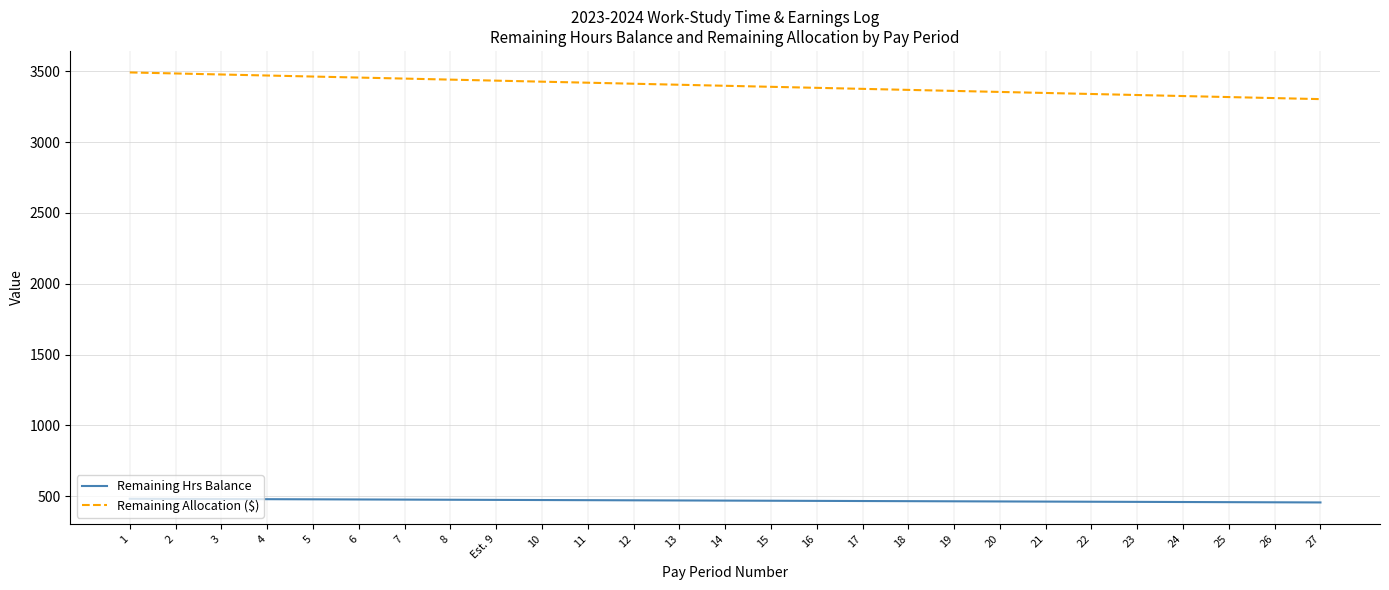

What is the sum of all Remaining Allocation ($) values?

91759.5